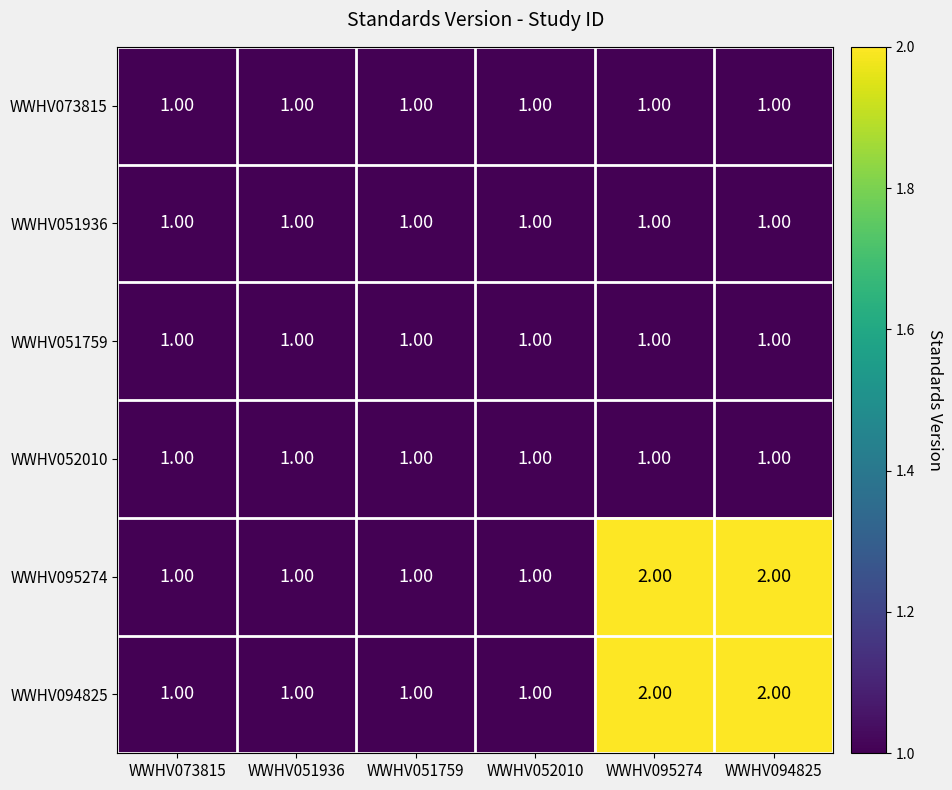

What is the sum of all WWHV051759 values?

6